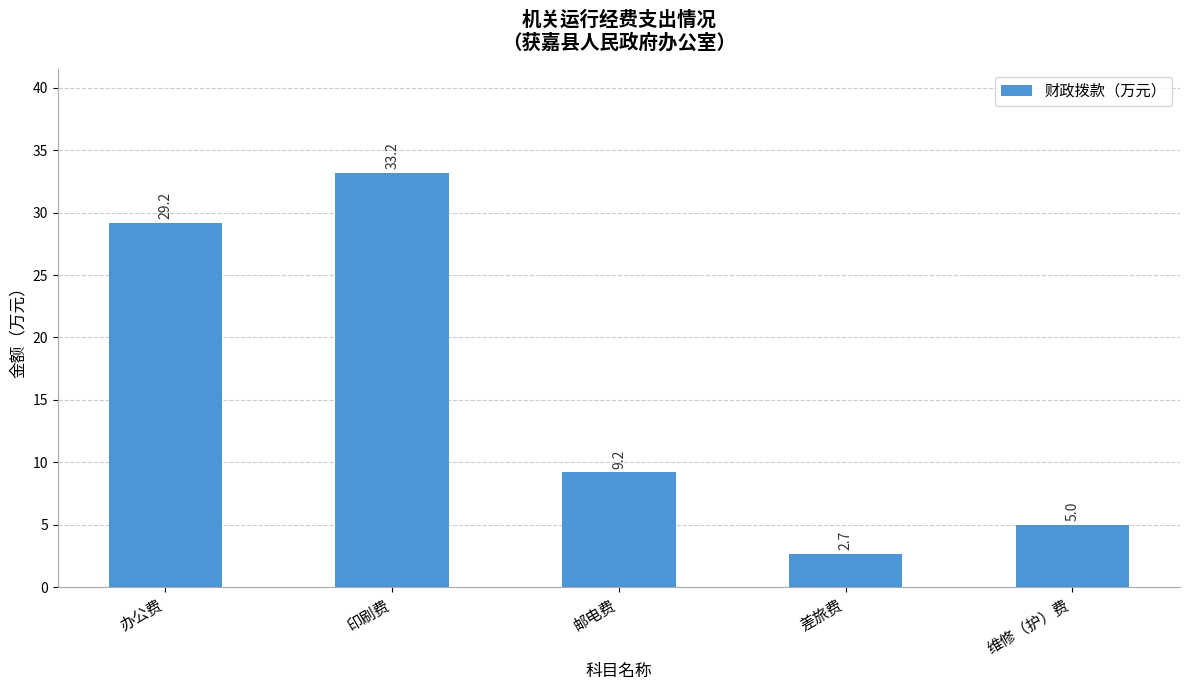

Rank the categories by value from lowest to highest.

差旅费, 维修（护）费, 邮电费, 办公费, 印刷费